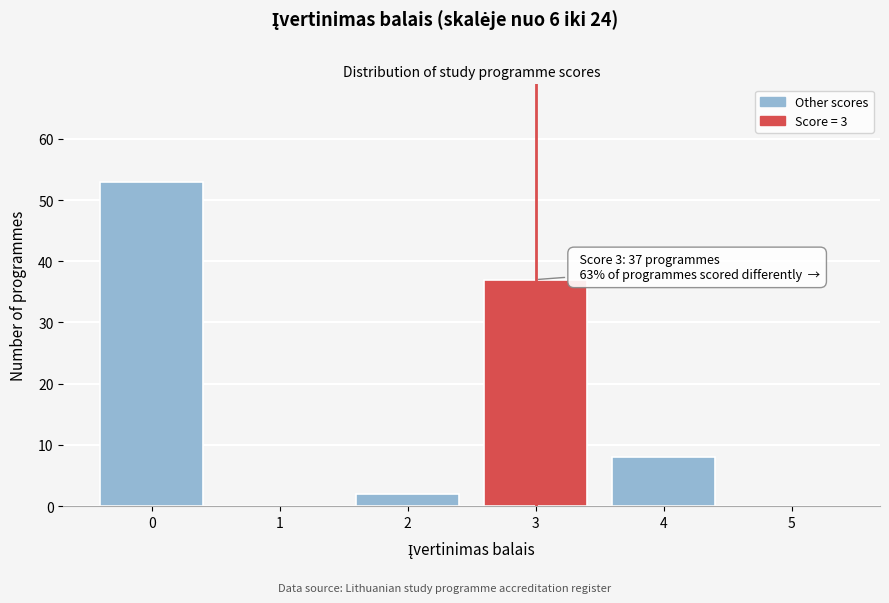

Reading left to right, what are all the values shown in this chart?

0=53	1=0	2=2	3=37	4=8	5=0